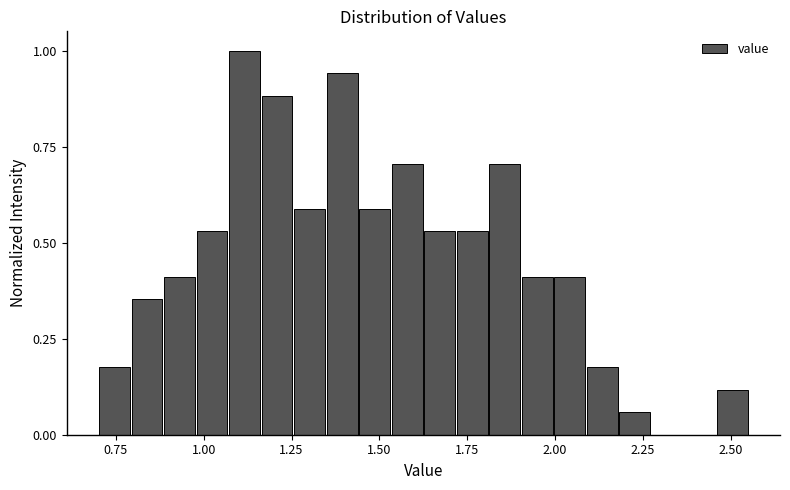

Around what value on the x-axis is the tallest bar? Give the approximate position of its centre, as read against the axis.

1.10